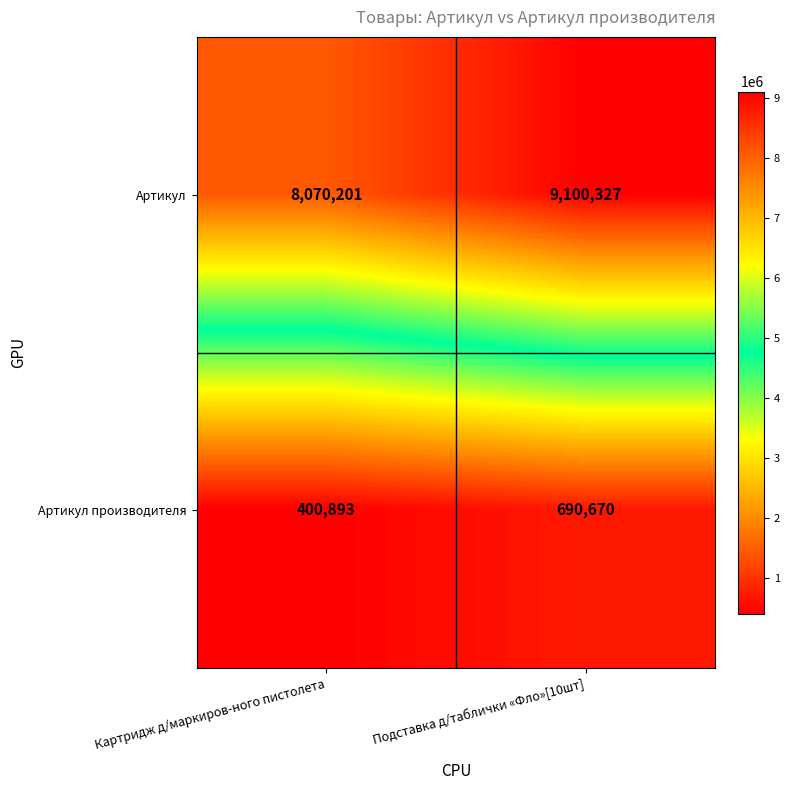

List the series in order of their overall mean, highest first.

Артикул, Артикул производителя